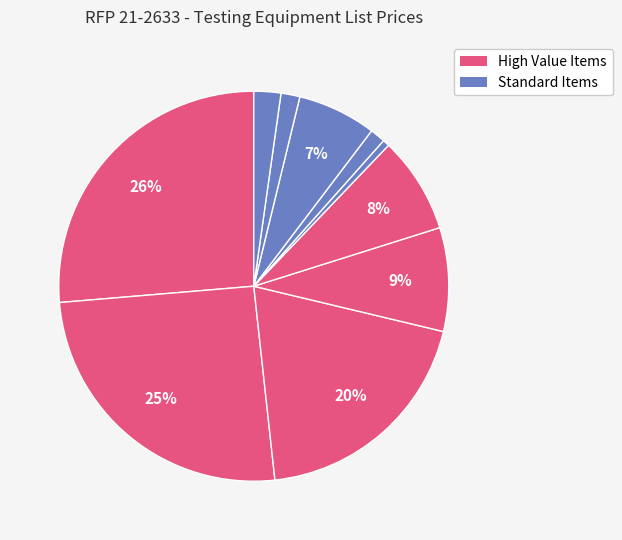

How many slices are in this pie chart?

10